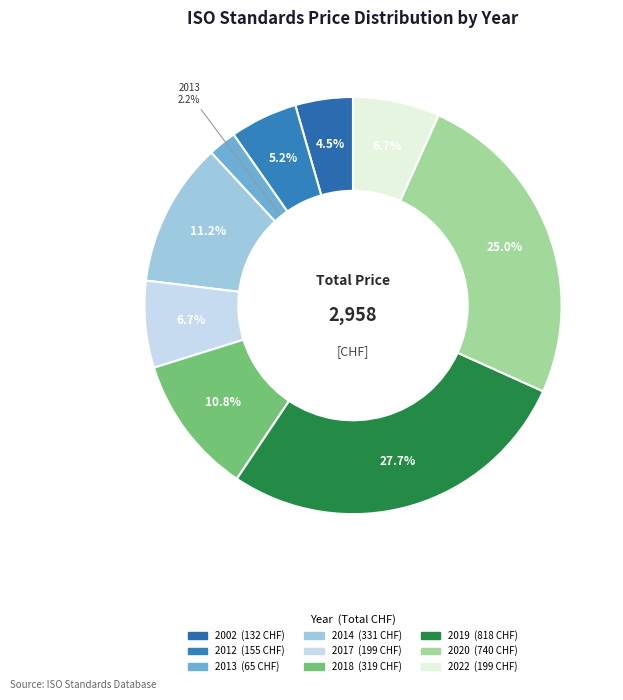

To the nearest percent, what is the average slice percentage?

11%